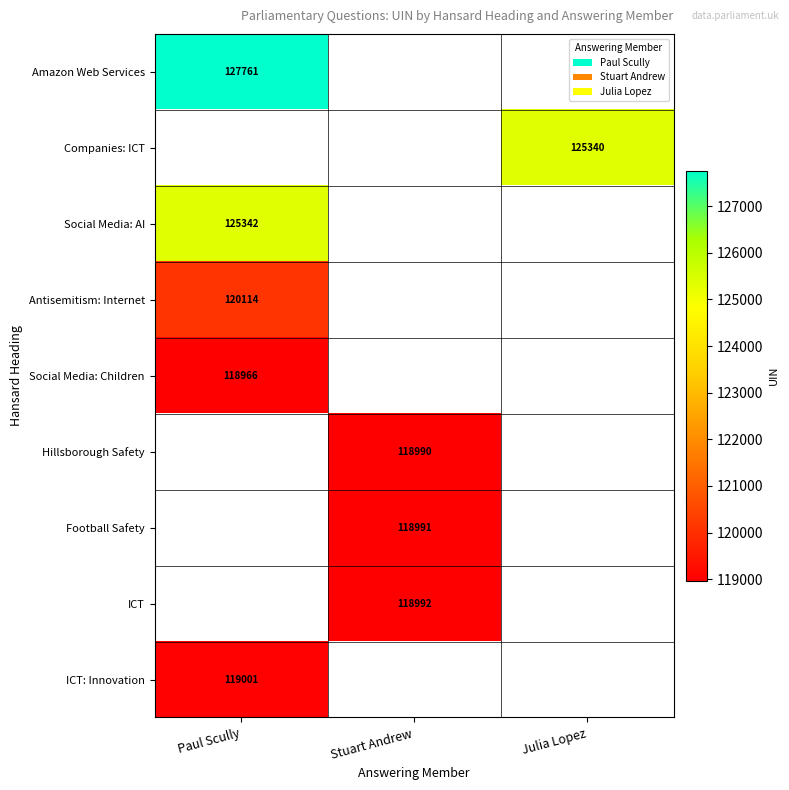

Which has a higher value, Paul Scully or Julia Lopez?

Julia Lopez